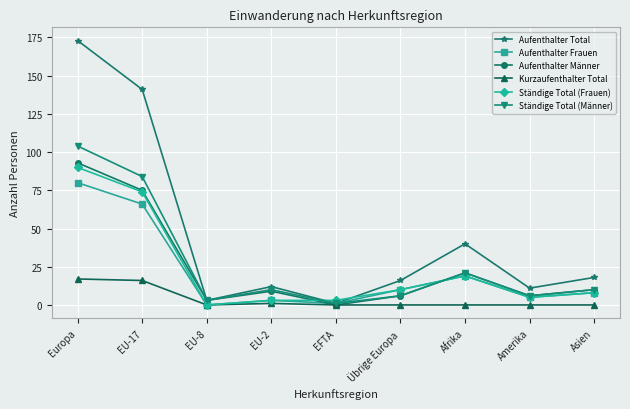

What is the spread (max minus min) of values at EFTA?

3